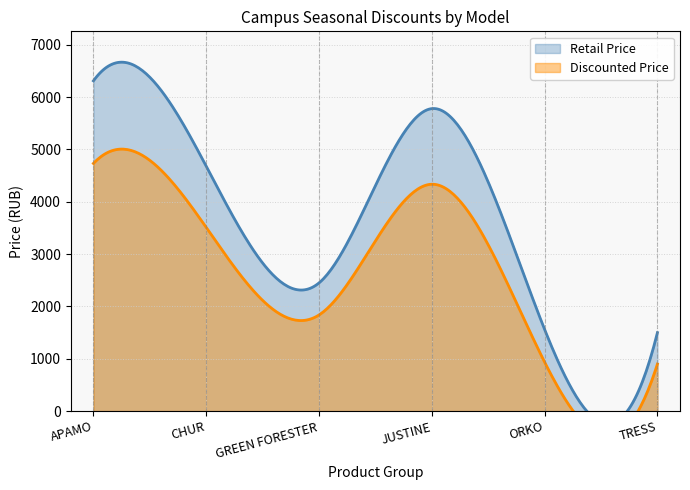

What is the total value across all series at CHUR?

8190.0